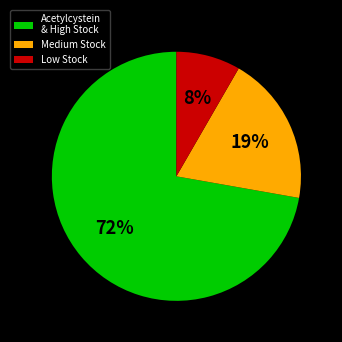

How many segments does this pie chart have?

3